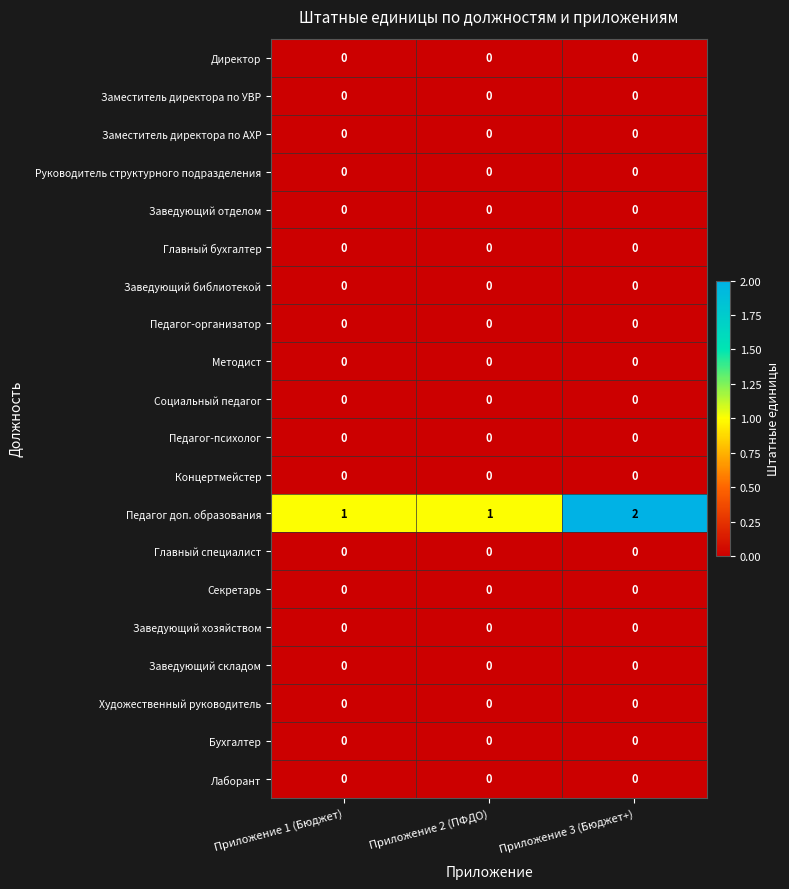

At which category is the sum across all series the highest?

Приложение 3 (Бюджет+)